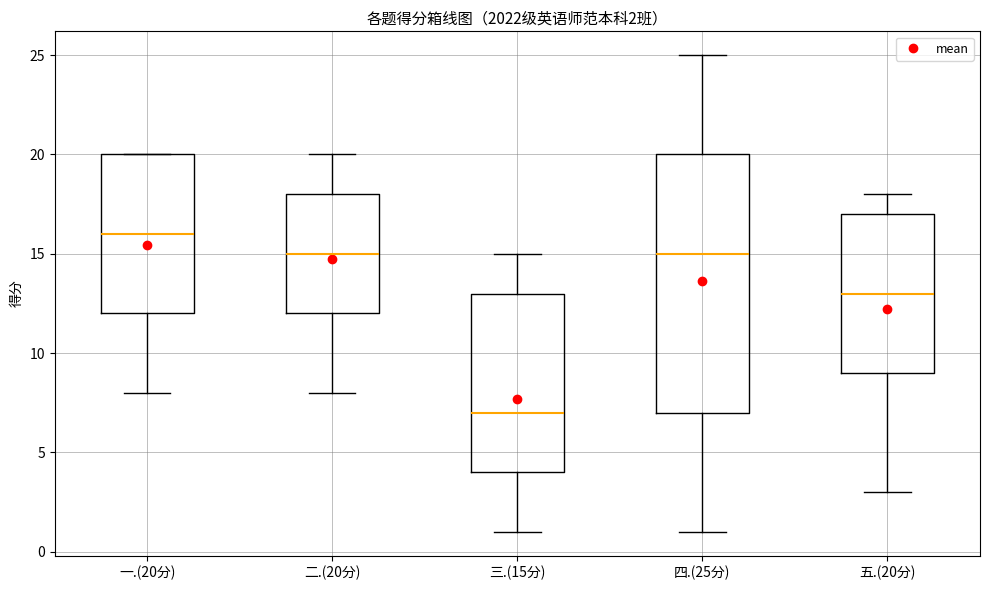

Which box is the tallest, from its lower edge to its upper edge?

四.(25分)